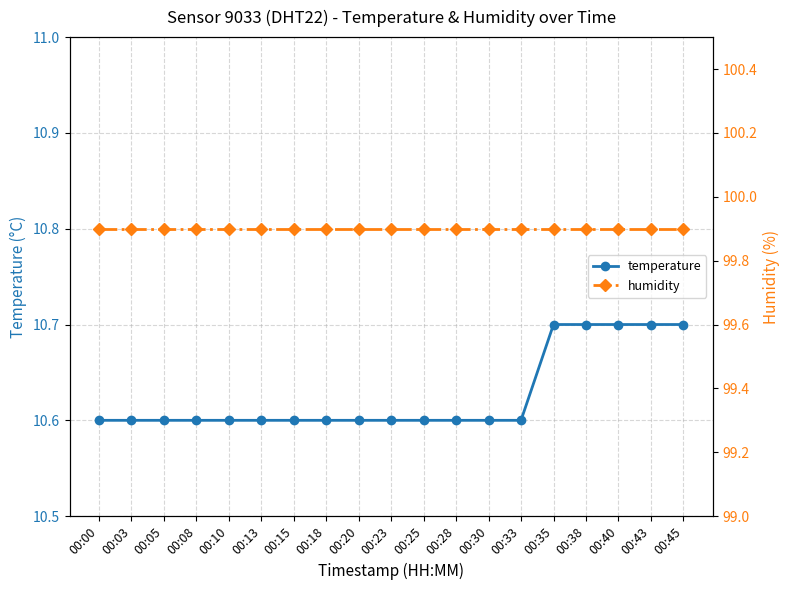

How many distinct data groups are displayed?

2